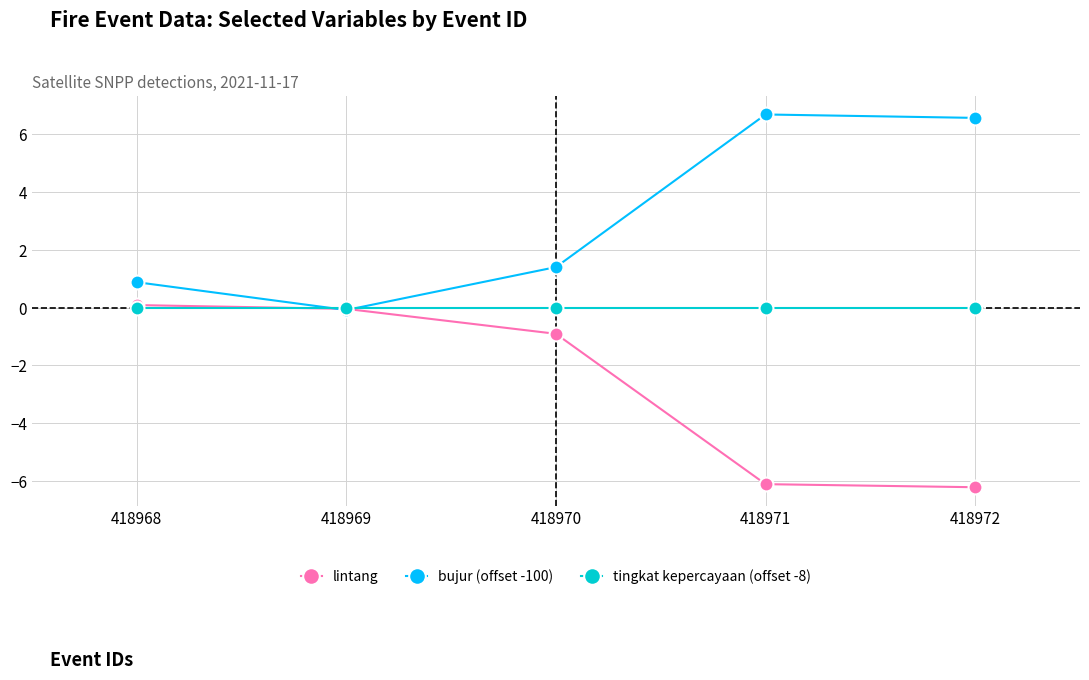

How many values in bujur (offset -100) are above zero?

4